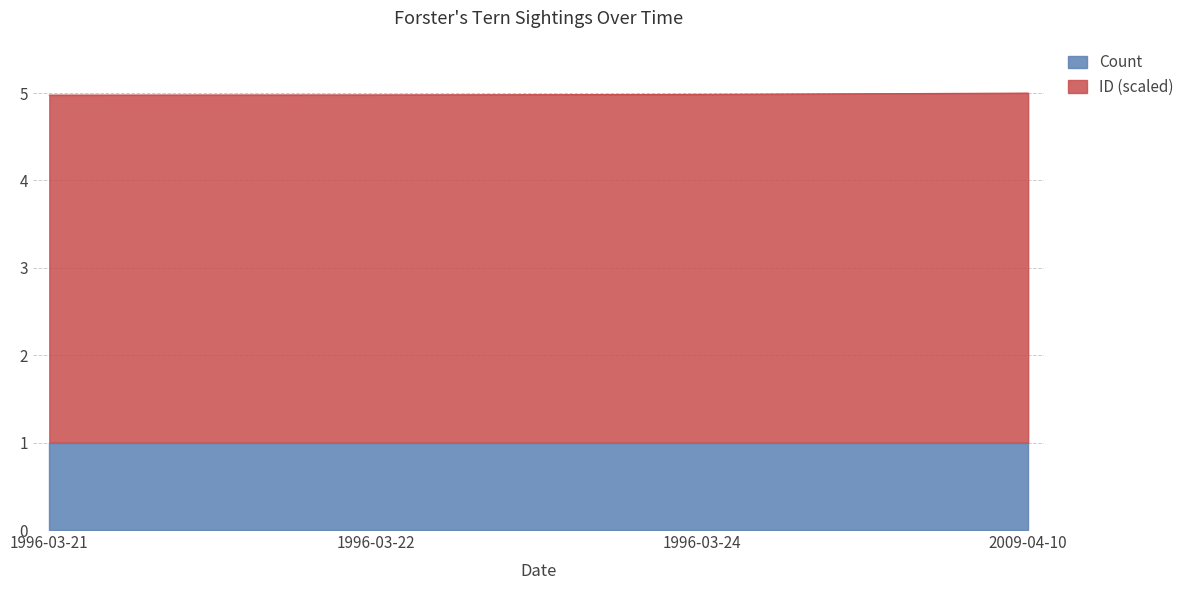

Is it true that the value at 1996-03-21 is 5.0?

True